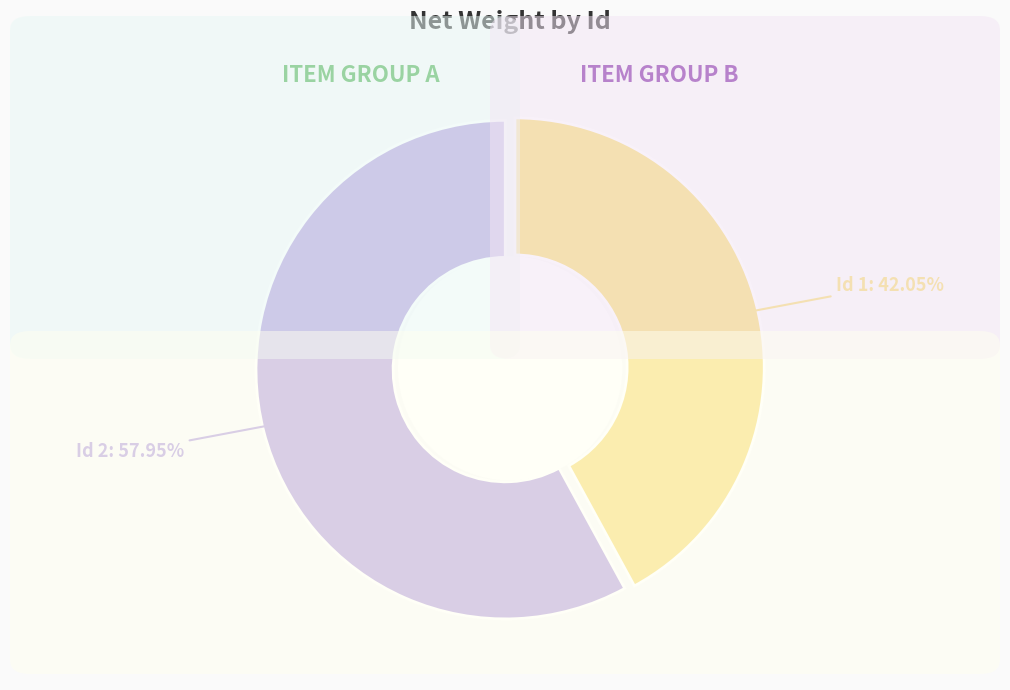

Does any single category account for the majority?

Yes